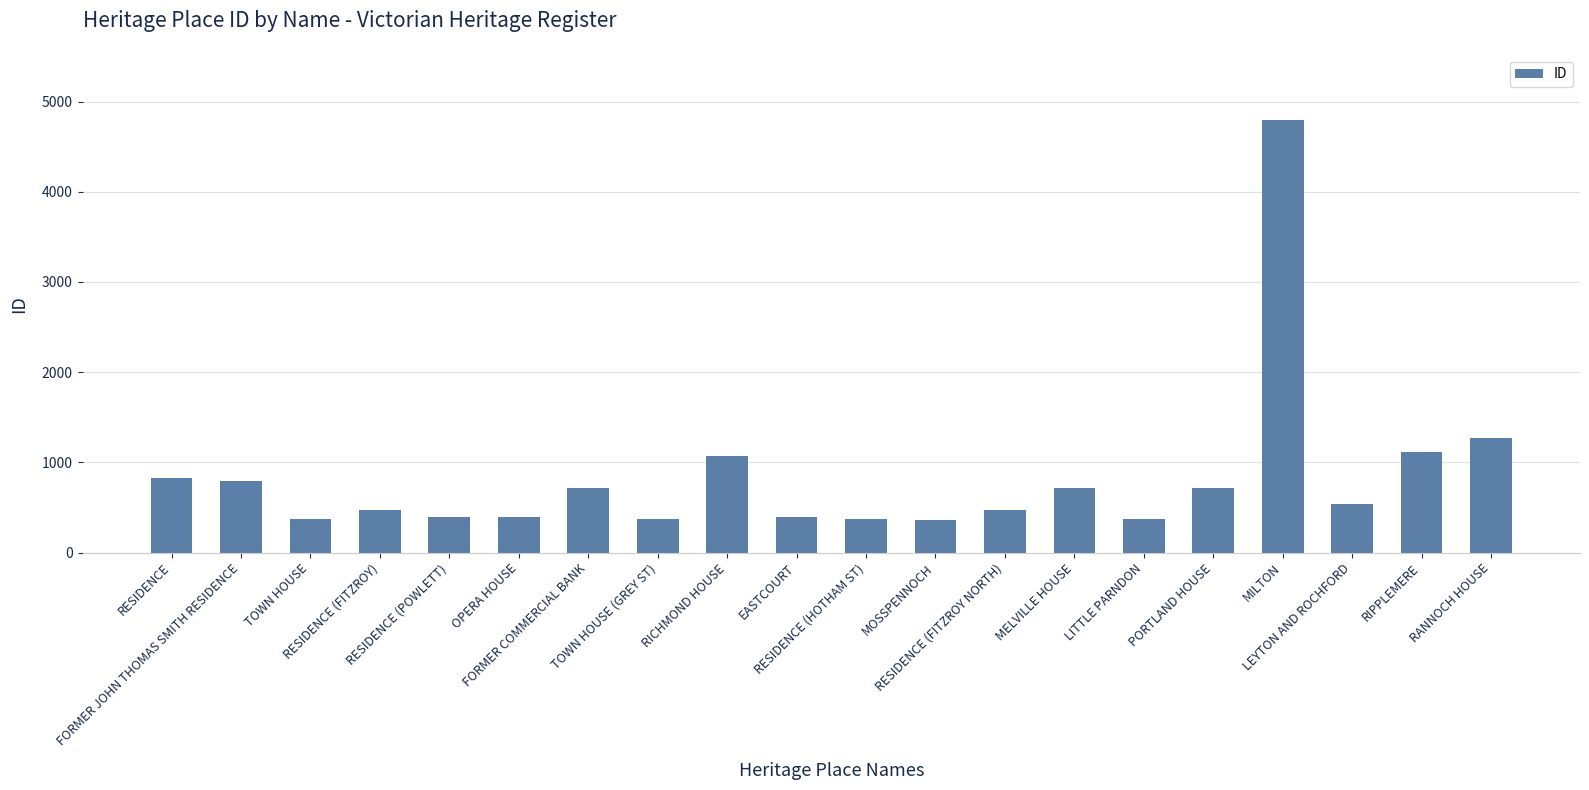

What is the difference between the second highest and minimum values?

914